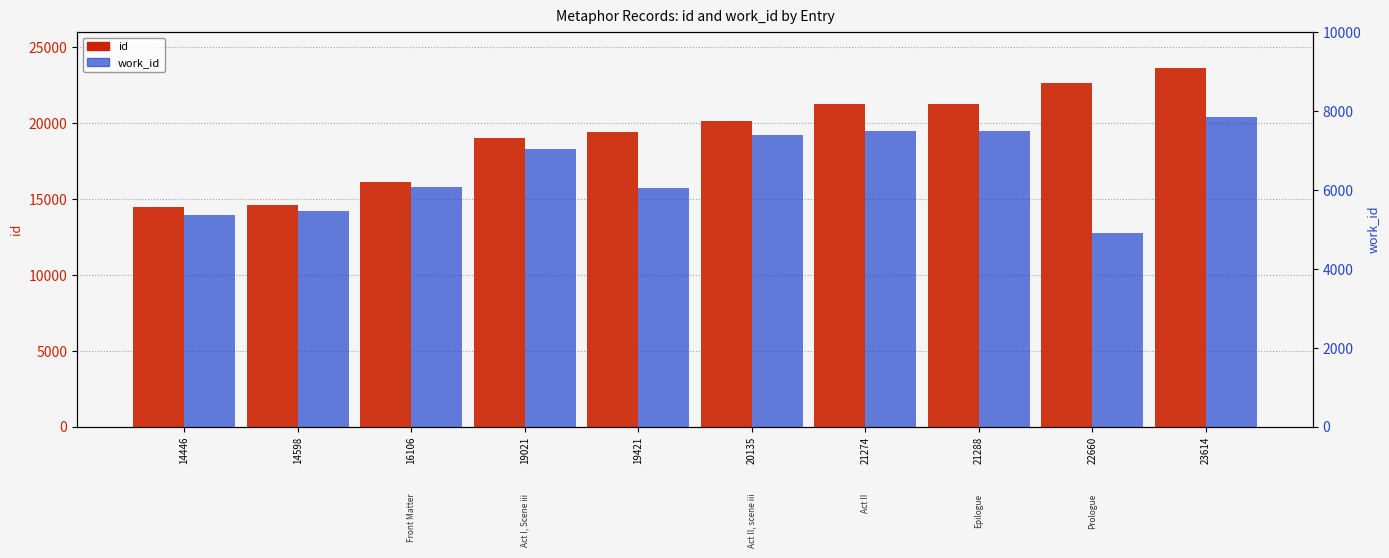

What is the lowest value of the work_id series?

4914